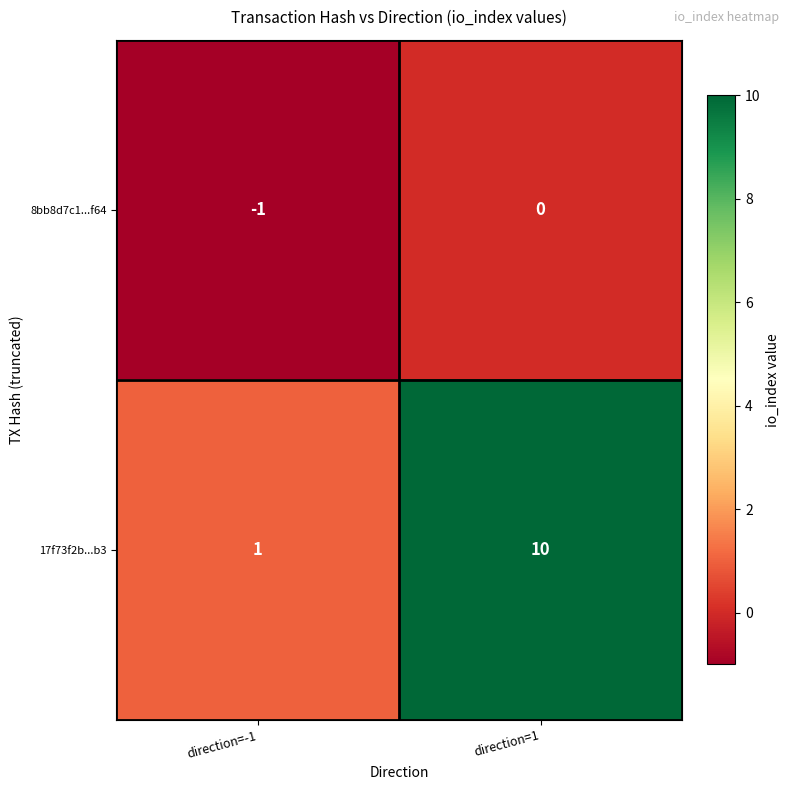

At which label is 17f73f2b...b3 closest to 5?

direction=-1